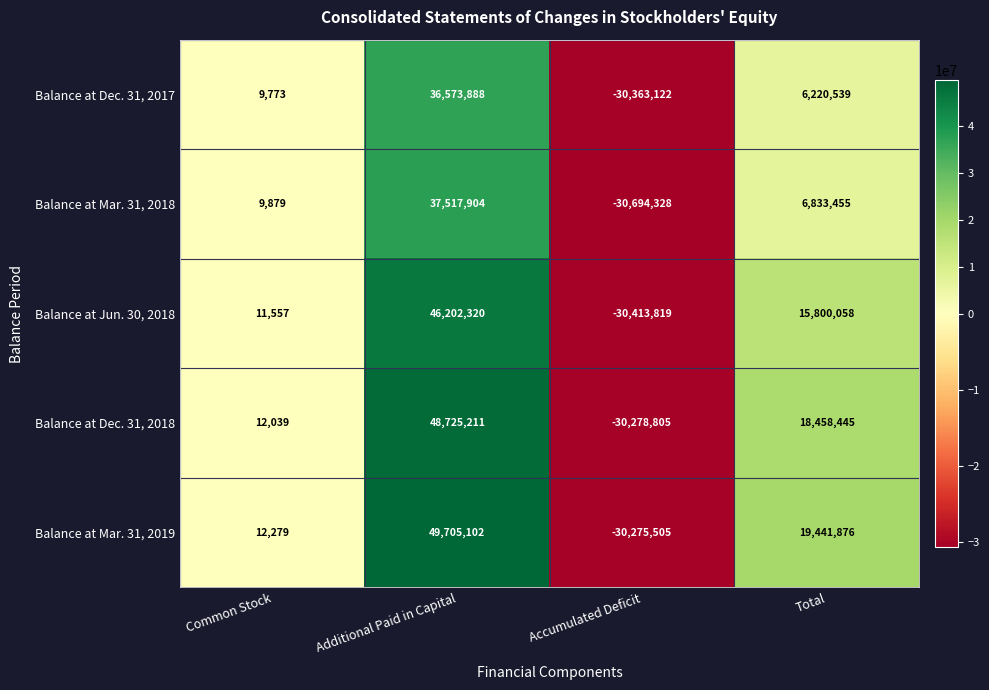

What is the lowest value of the Balance at Dec. 31, 2018 series?

-30278805